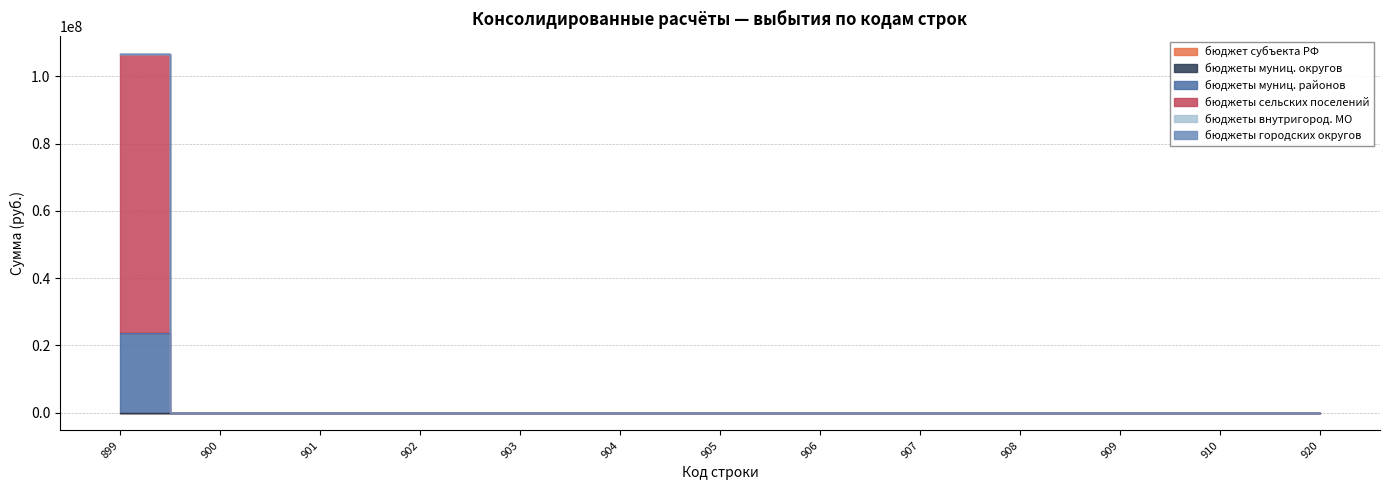

Rank the categories by бюджеты сельских поселений value from highest to lowest.

899, 900, 901, 902, 903, 904, 905, 906, 907, 908, 909, 910, 920